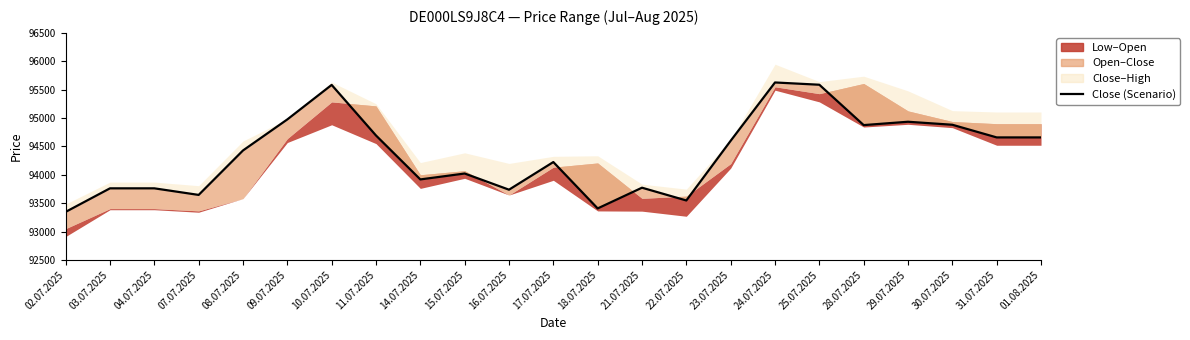

How many interior local peaks (higher than both neighbors) does the data have?

6